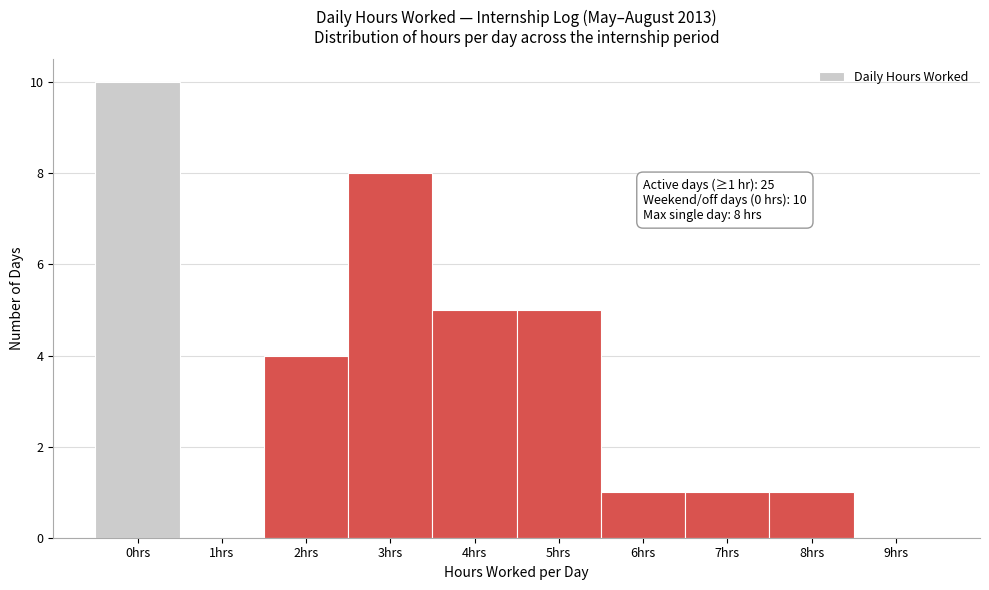

Which range on the x-axis has the tallest bar?

-0.5 to 0.5